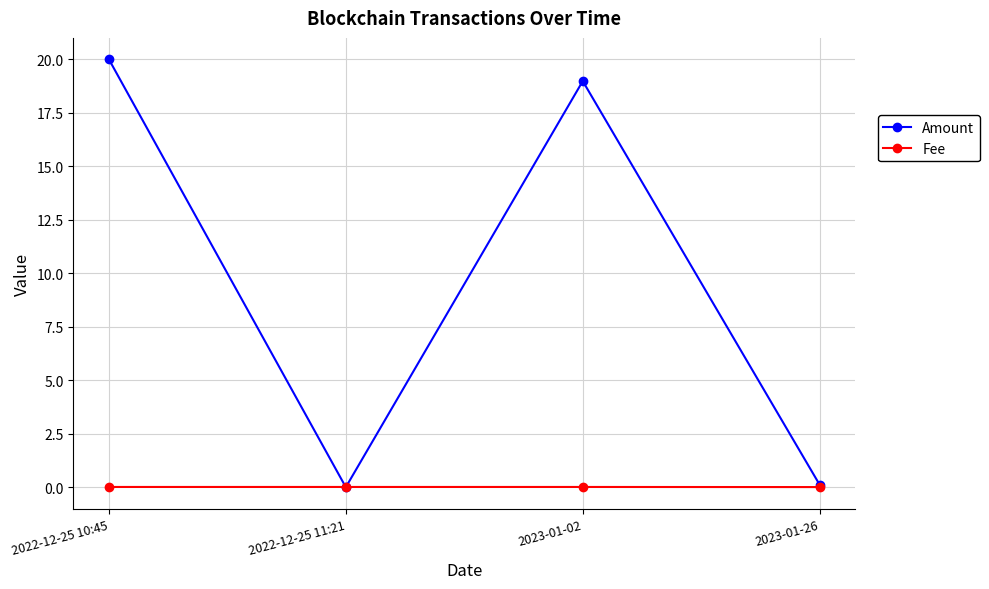

What position from the left is 2022-12-25 11:21?

2